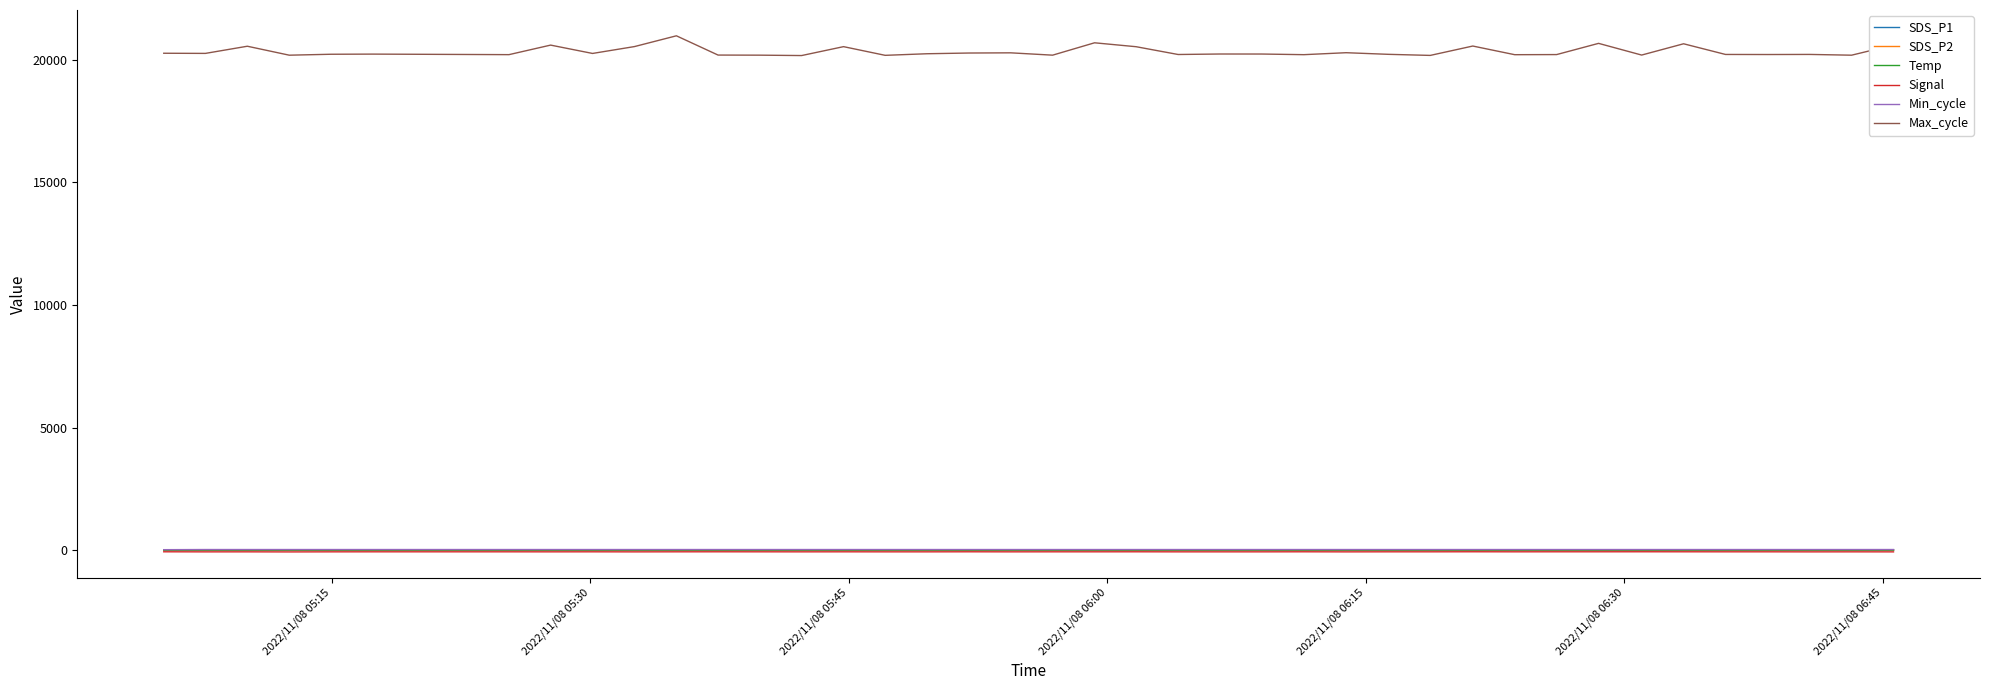

In SDS_P1, how many points are lower than both neighbors (excluding endpoints)?

13